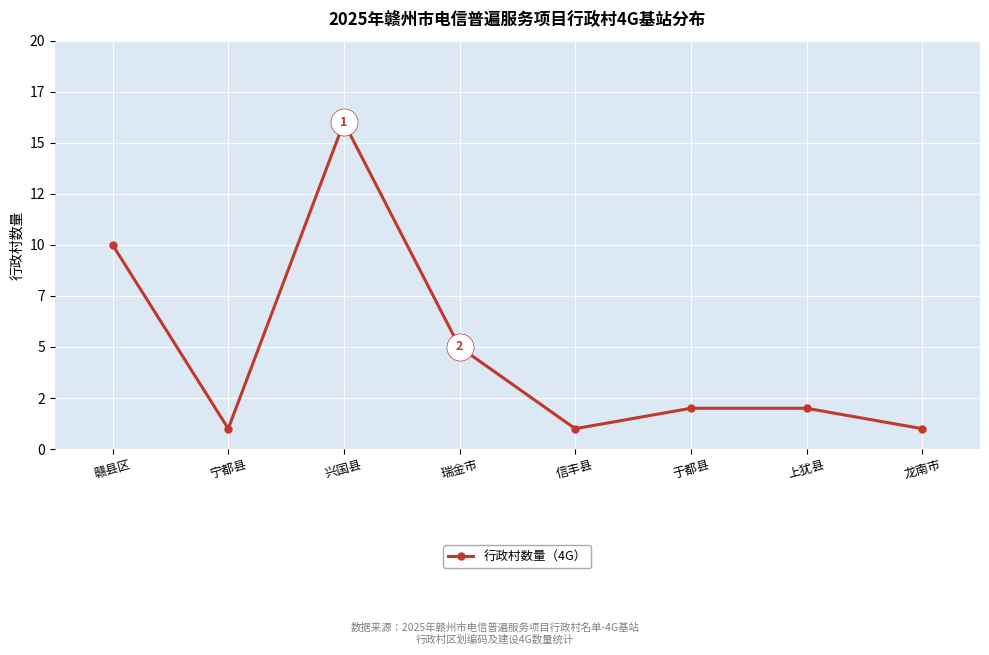

True or false: the data shows 0 at 宁都县.

False